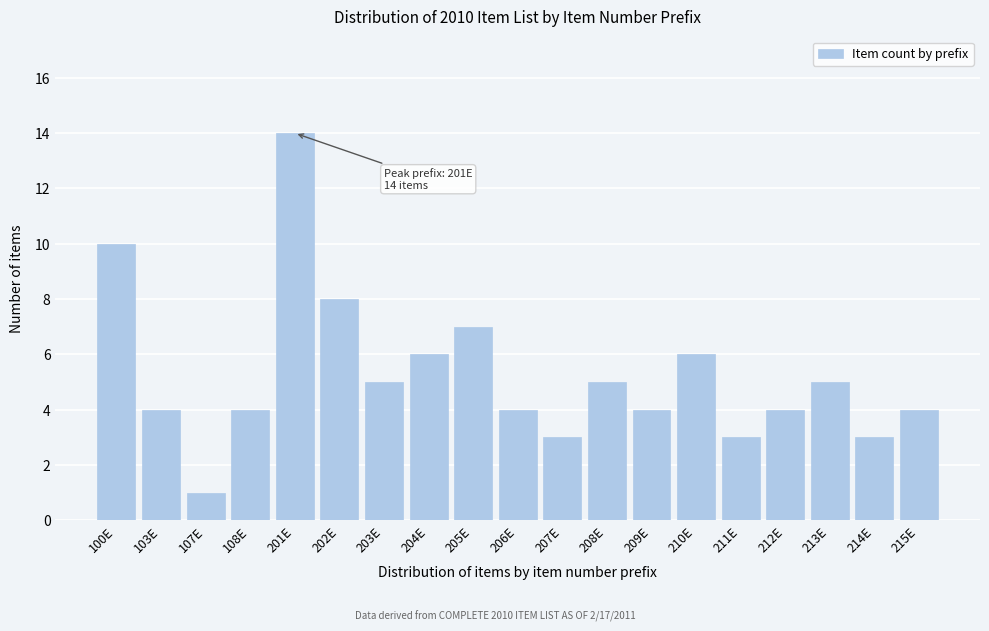

Reading left to right, transcribe all the data shown in this chart.

100E=10	103E=4	107E=1	108E=4	201E=14	202E=8	203E=5	204E=6	205E=7	206E=4	207E=3	208E=5	209E=4	210E=6	211E=3	212E=4	213E=5	214E=3	215E=4